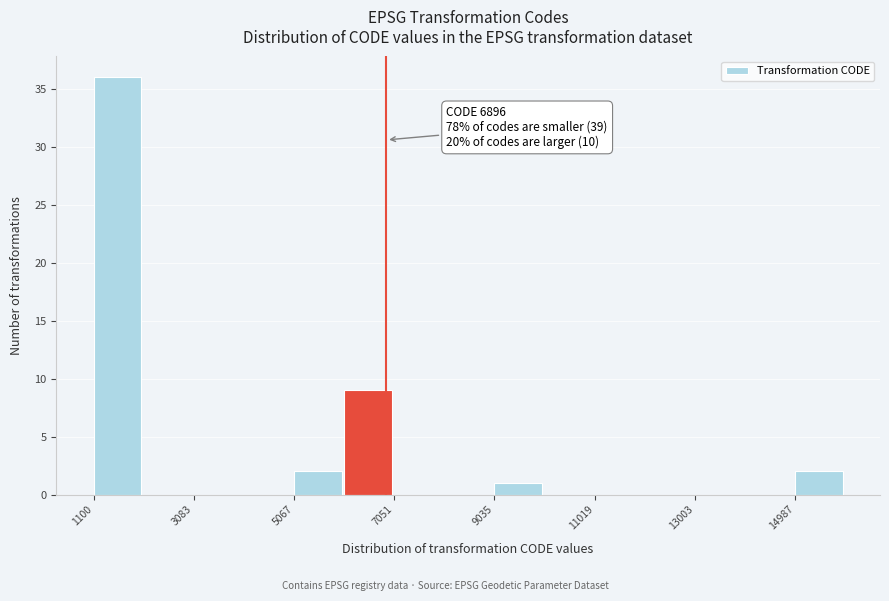

Over which range of the x-axis is the bar tallest?

1200 to 2000